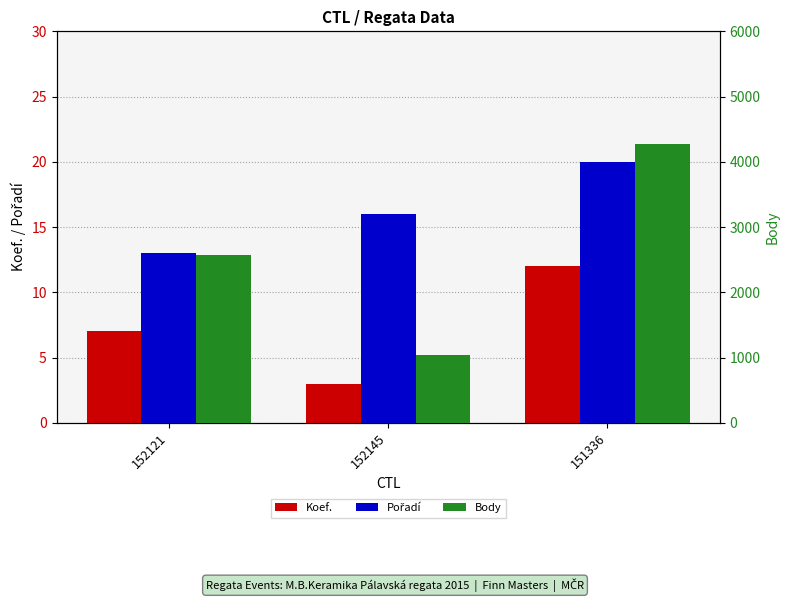

What is the highest value of the Koef. series?

12